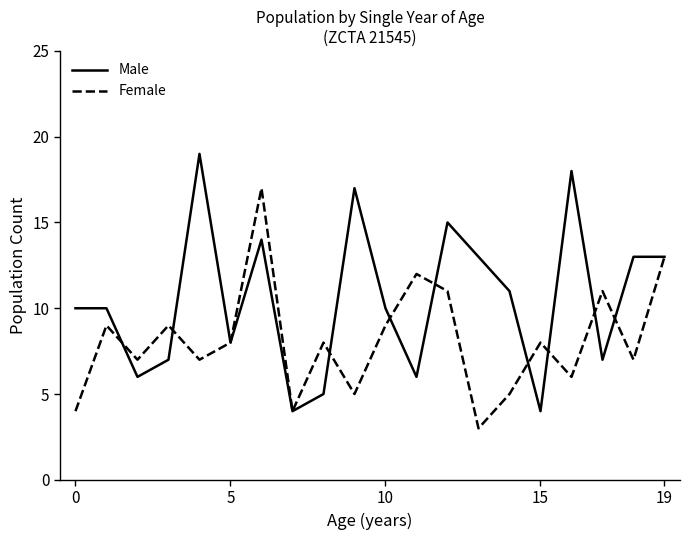

Rank the series by their maximum value, from lowest to highest.

Female, Male